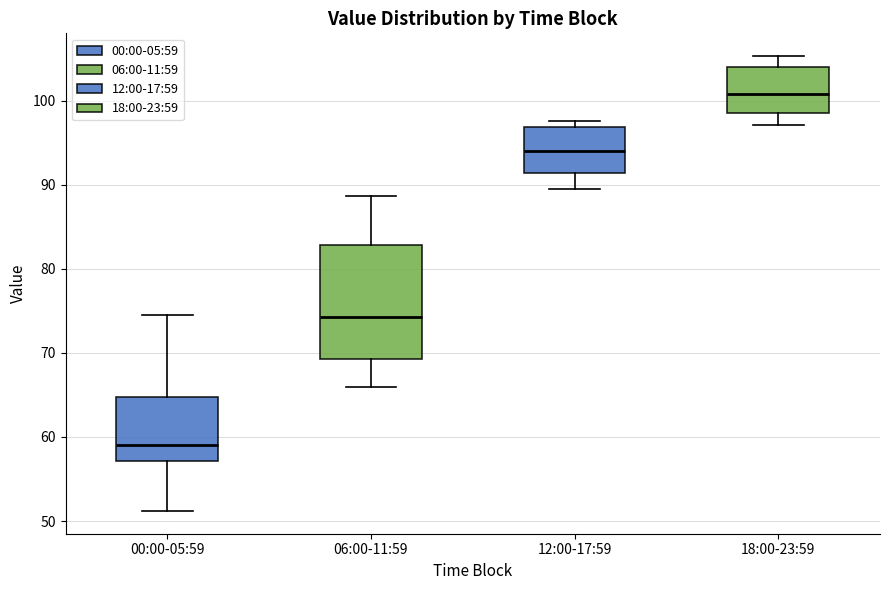

Reading left to right, read every box against the y-axis: the position of its median line, the range the box covers, and the ends of its whiskers. The values are not printed on the chart, so give them approximately, as read against the axis.

00:00-05:59: median 59, box 57 to 65, whiskers 51 to 75
06:00-11:59: median 74, box 69 to 83, whiskers 66 to 89
12:00-17:59: median 94, box 91 to 97, whiskers 90 to 98
18:00-23:59: median 101, box 99 to 104, whiskers 97 to 105